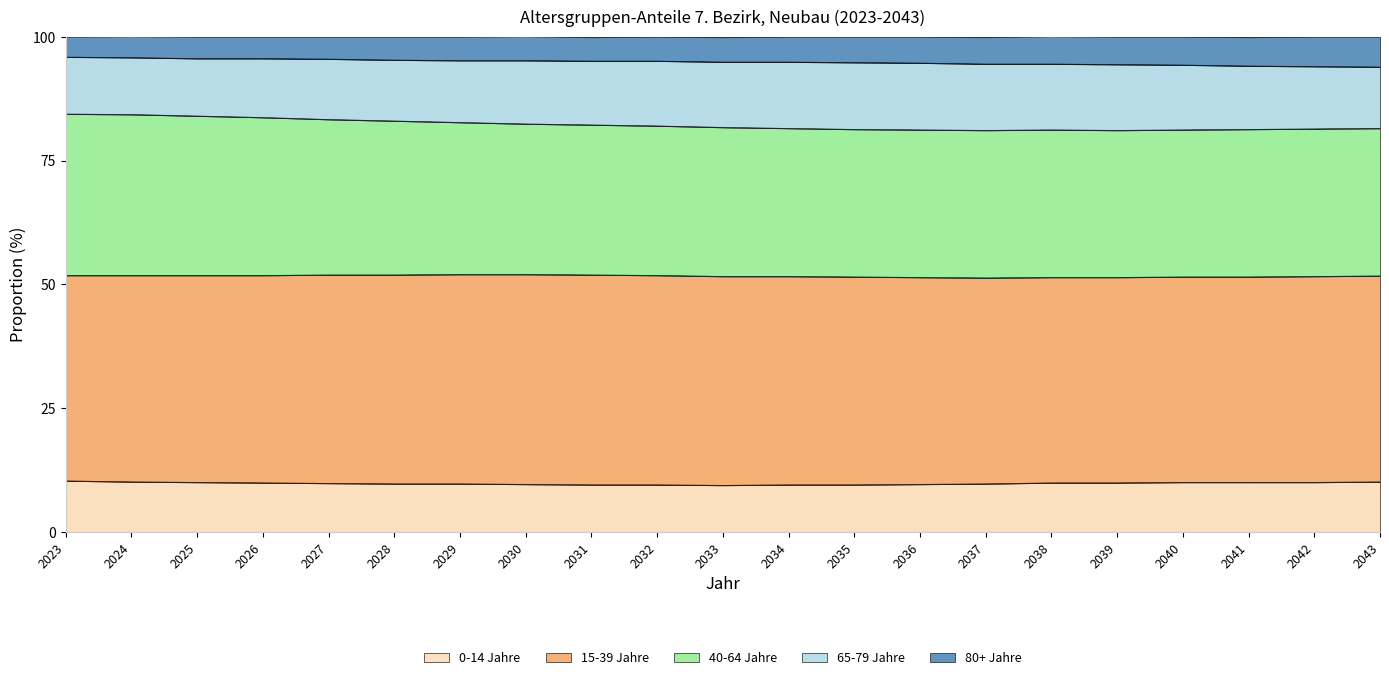

What is the value of the 40-64 Jahre point at the 4th from the left?

83.7